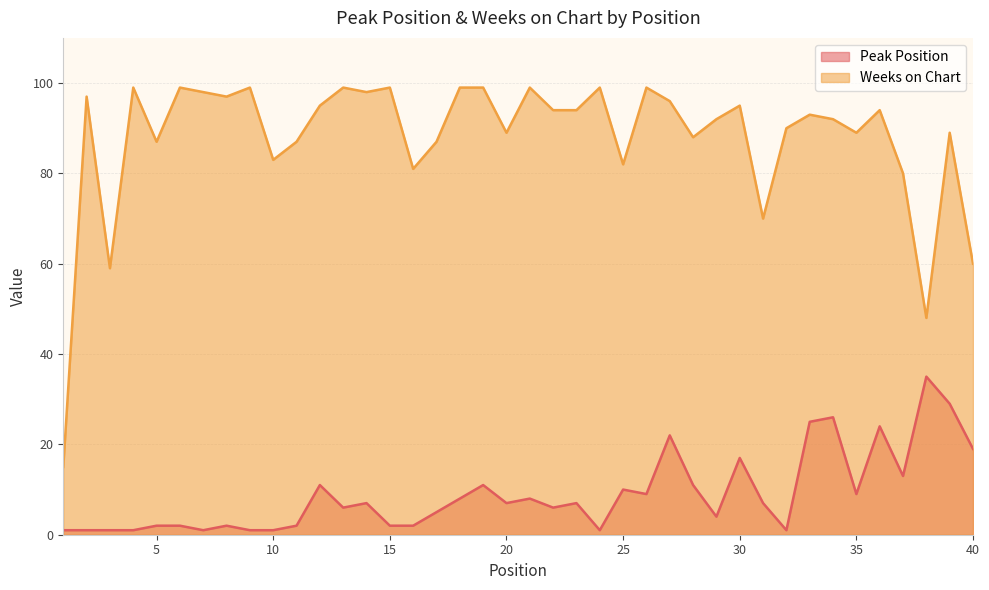

Rank the series by their maximum value, from highest to lowest.

Weeks on Chart, Peak Position